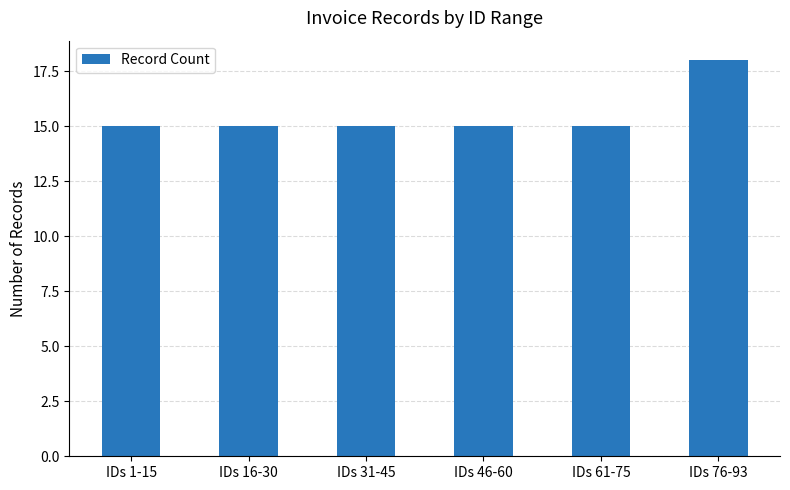

What is the difference between the maximum and minimum values?

3